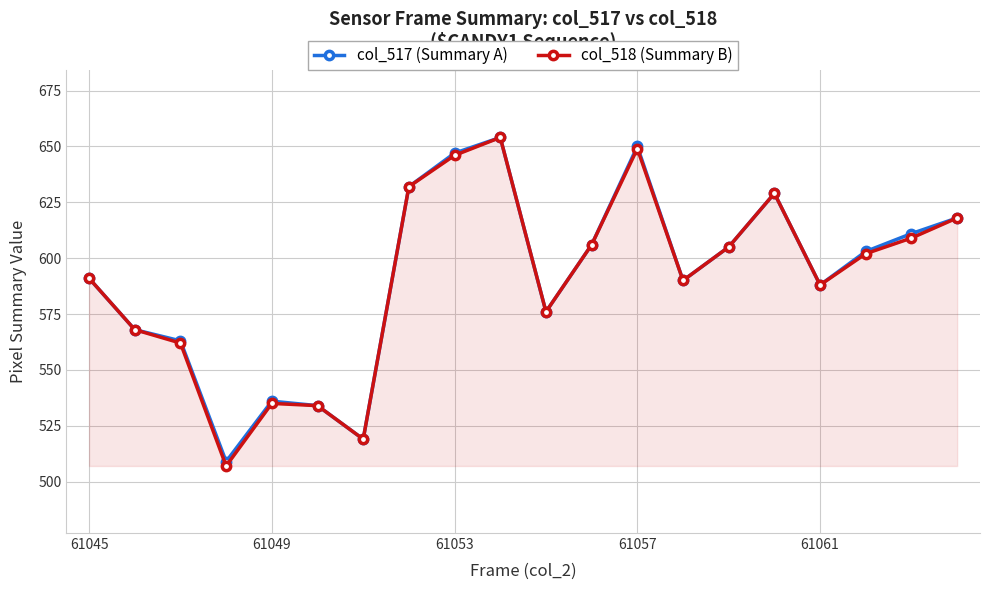

Which series has the largest range (max minus min)?

col_518 (Summary B)